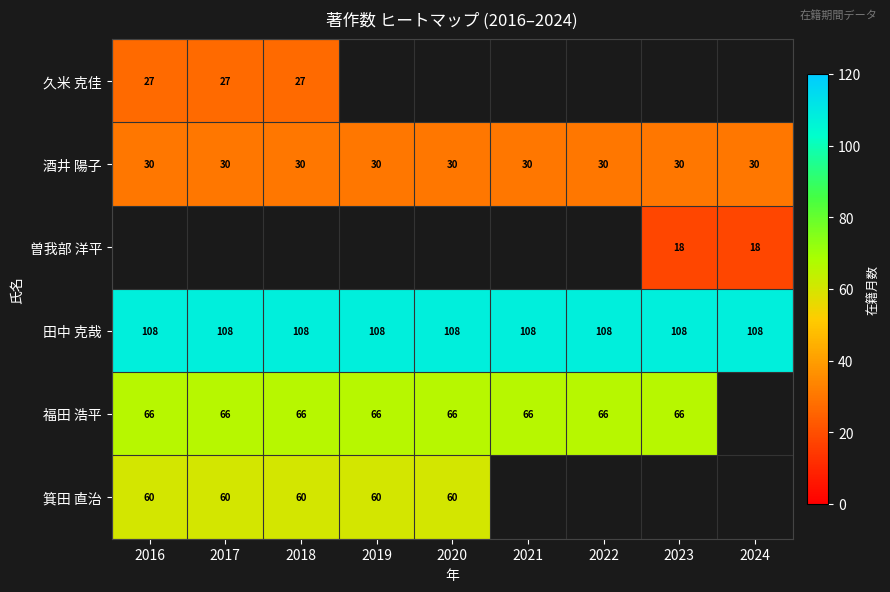

The value of 曽我部 洋平 at 2024 is 23.6. True or false?

False